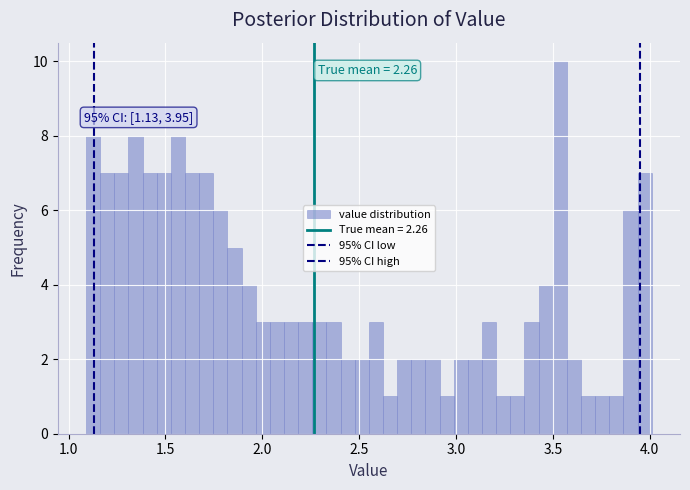

Read against the x-axis, roughly where is the centre of the tallest bar?

3.55